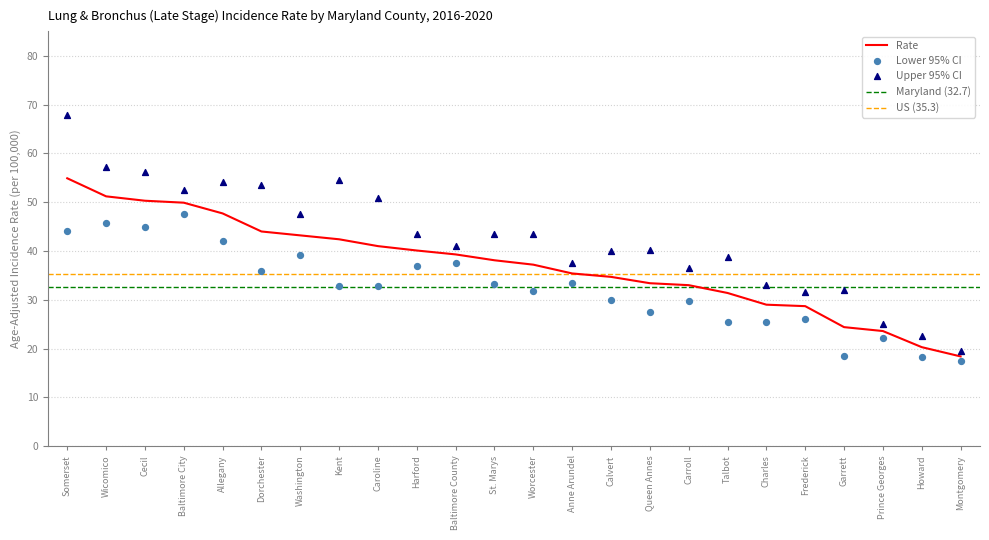

What value does the Rate series have at Talbot?

31.4